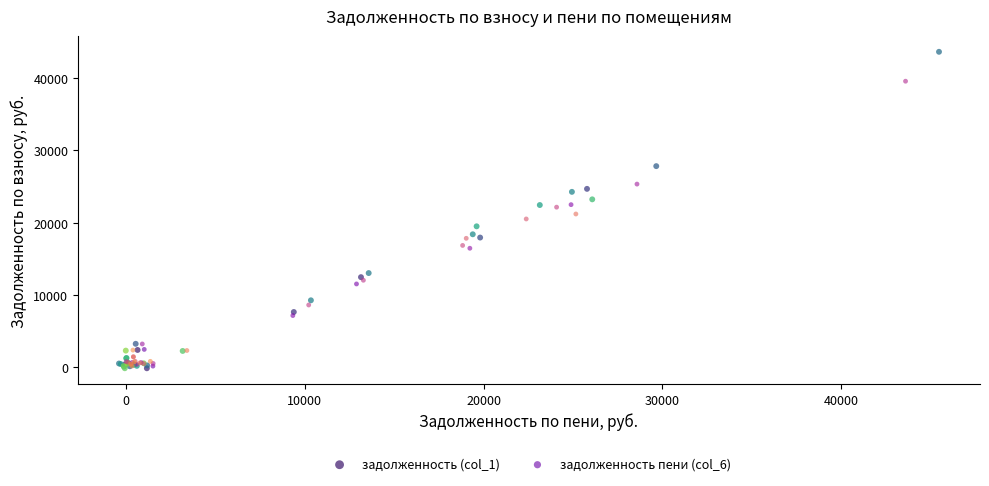

Which series has the largest Y range (max minus min)?

задолженность (col_1)